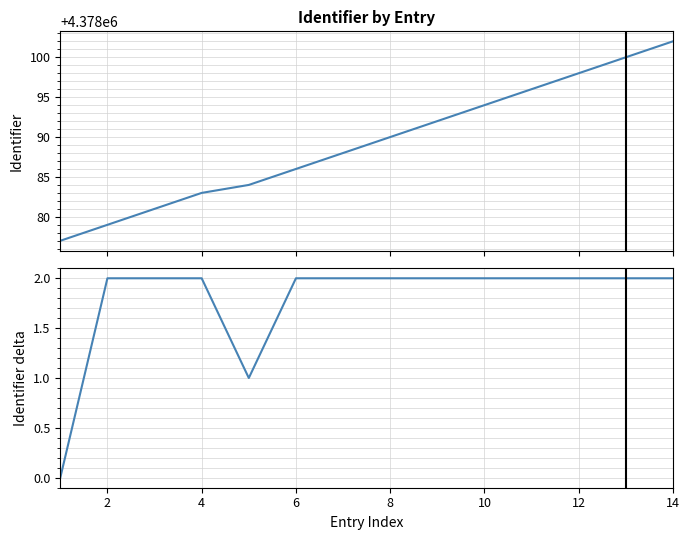

Which series has the largest range (max minus min)?

Identifier